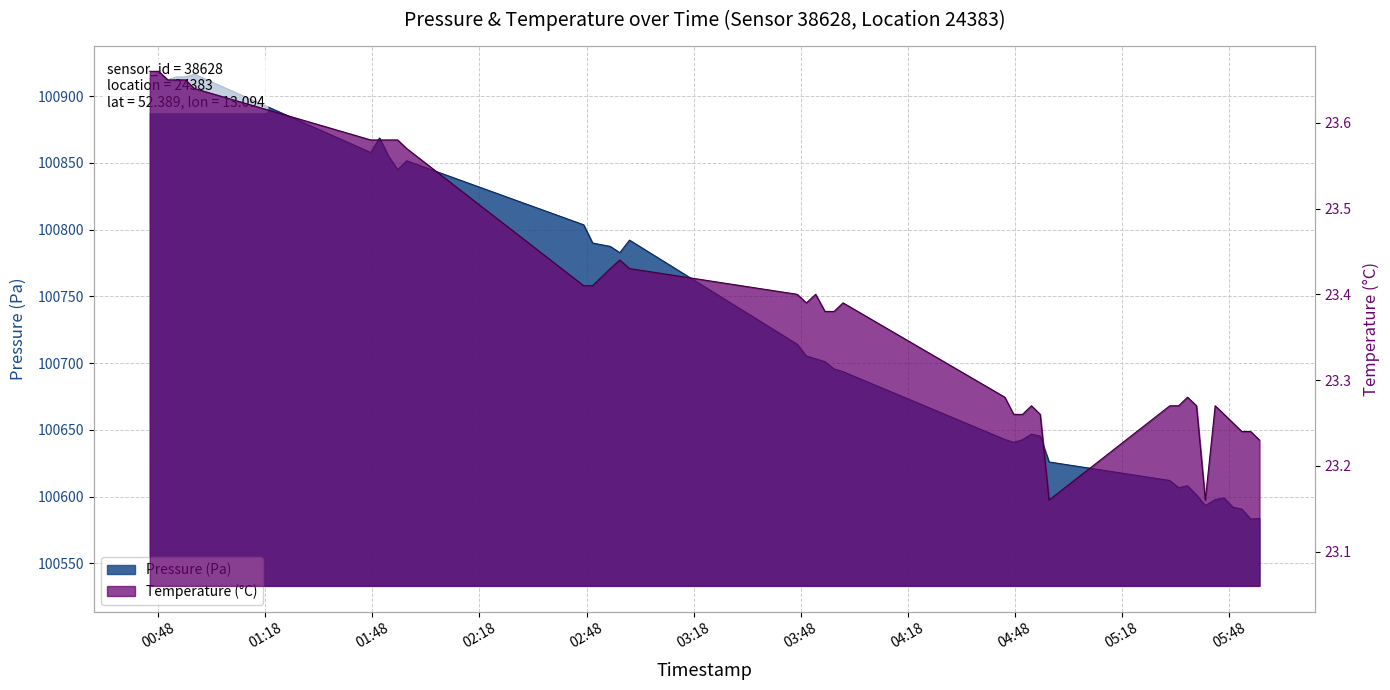

What is the minimum value for pressure?

100583.2